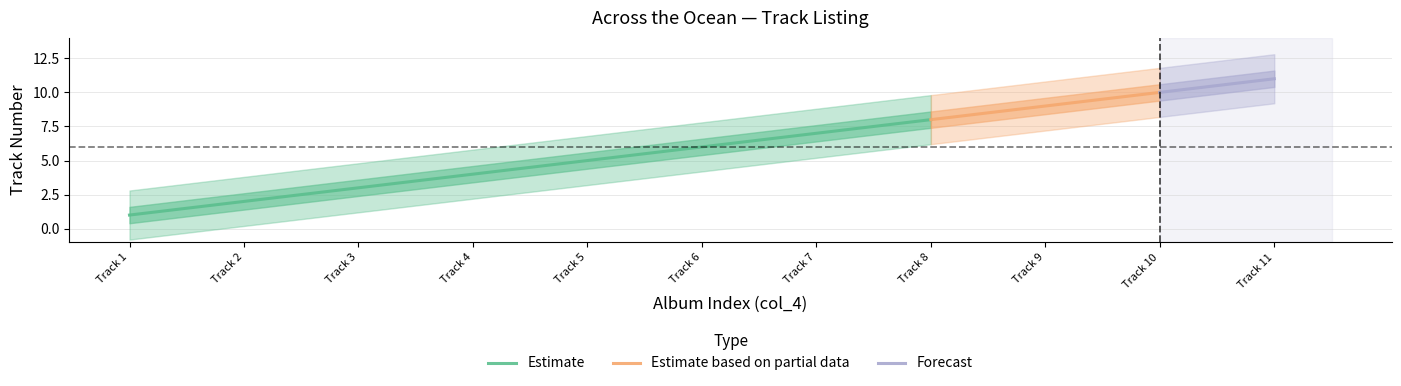

Reading right to left, list all the values displayed in this chart.

11	10	9	8	7	6	5	4	3	2	1